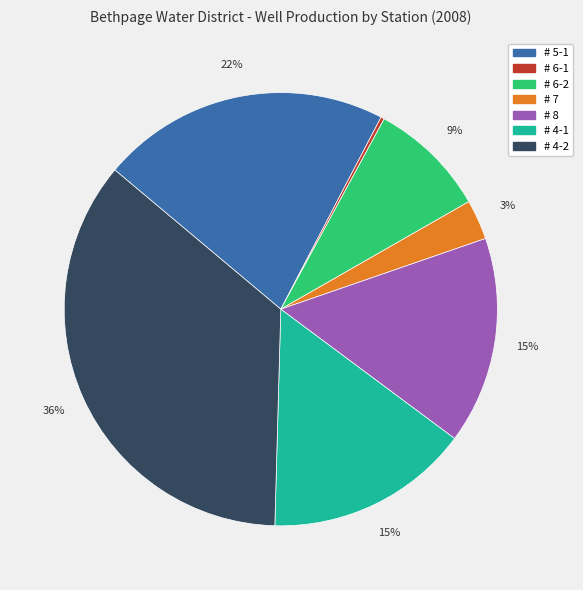

To the nearest percent, what percentage of the pie is # 7?

3%